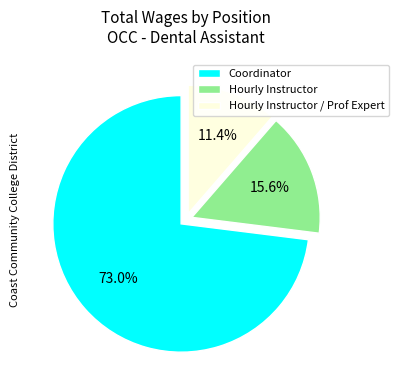

What percentage is the Hourly Instructor / Prof Expert slice, to the nearest percent?

11%